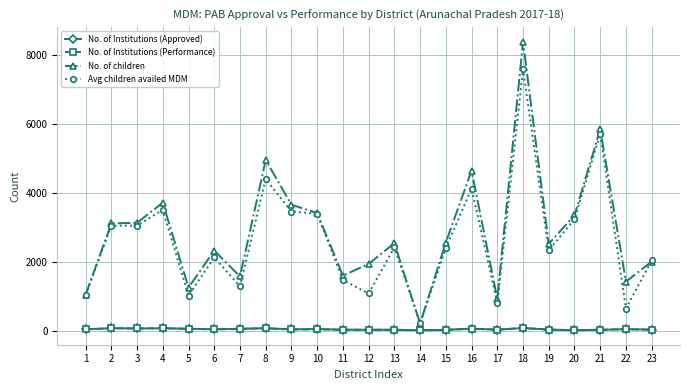

What is the lowest value of the No. of children series?

213